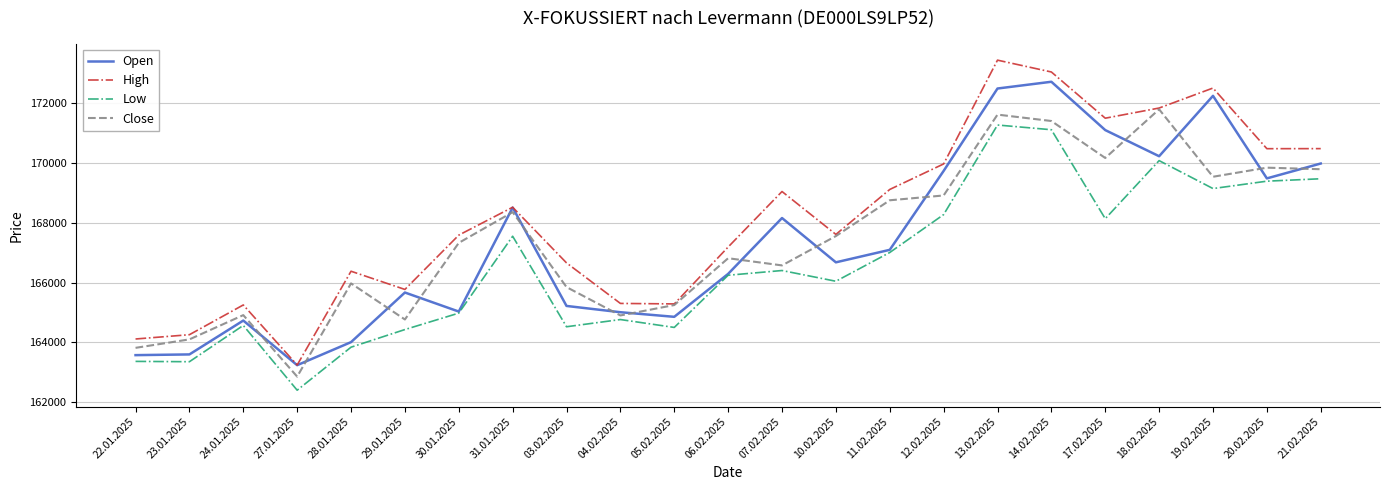

What is the difference between the maximum and minimum values in the Low series?

8872